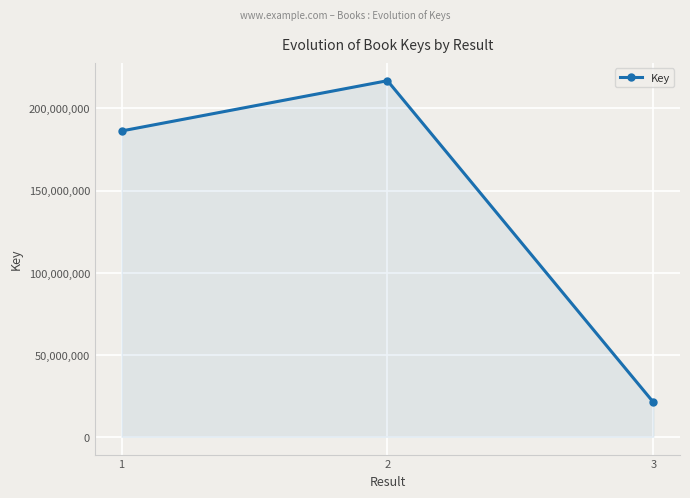

What is the change in value from 1 to 2?

+30624351